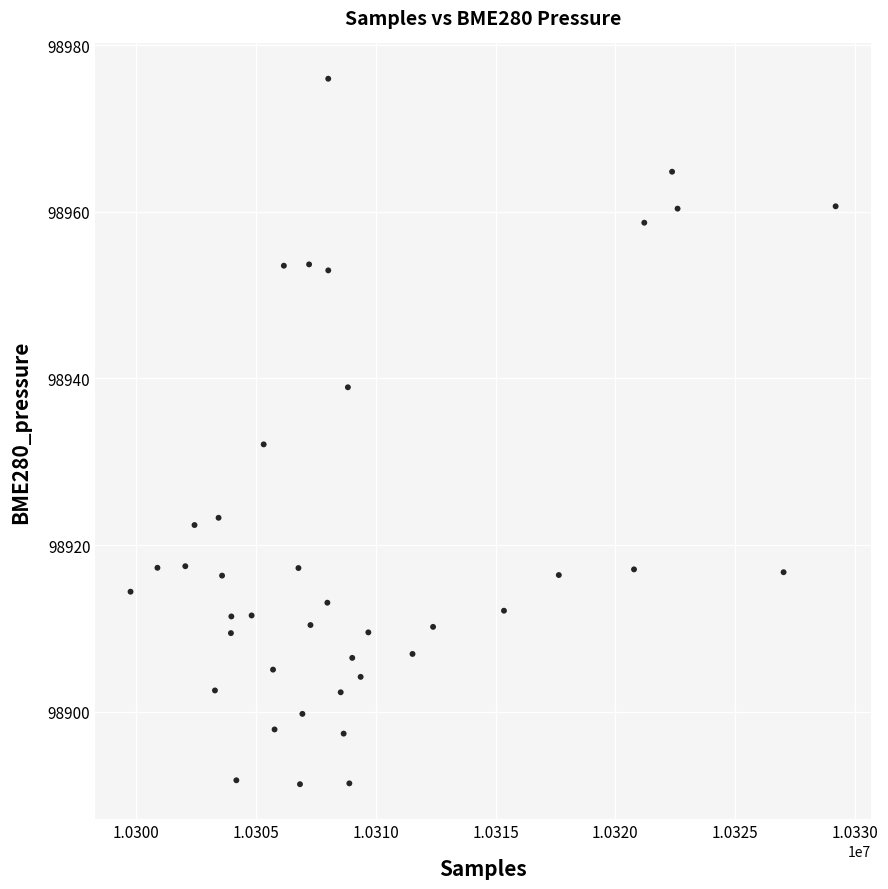

What is the range of Y values (max minus min)?

84.7